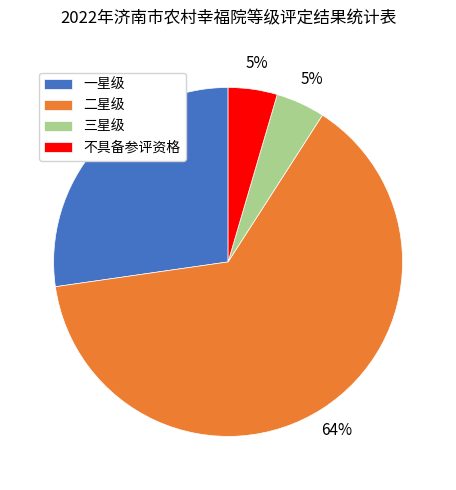

To the nearest percent, what is the combined percentage of 不具备参评资格 and 一星级?

32%